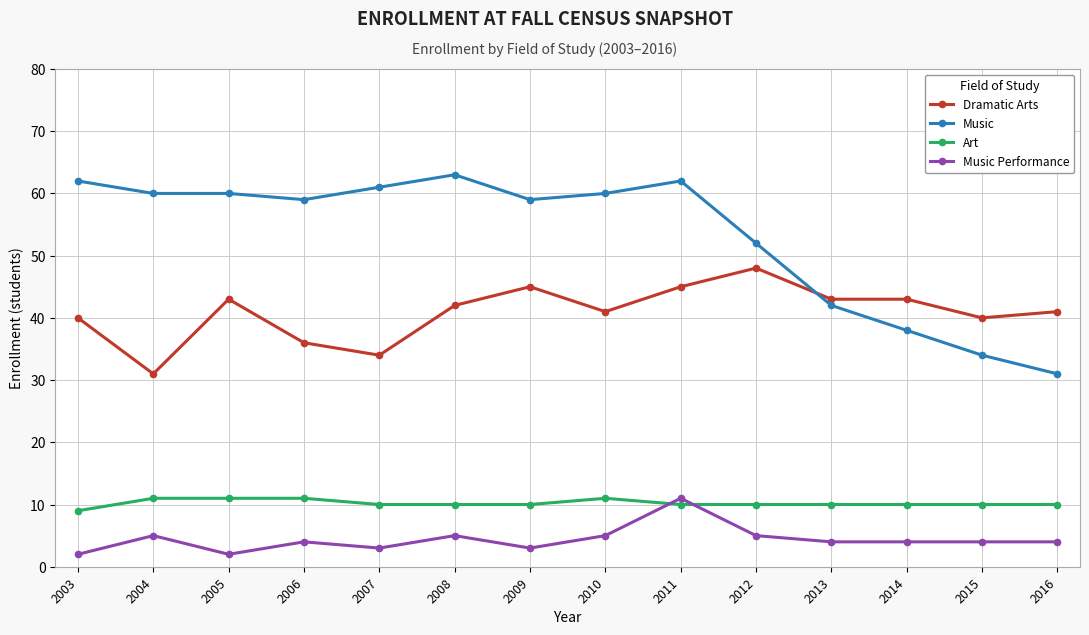

Is this an area chart (filled region under the line)?

No